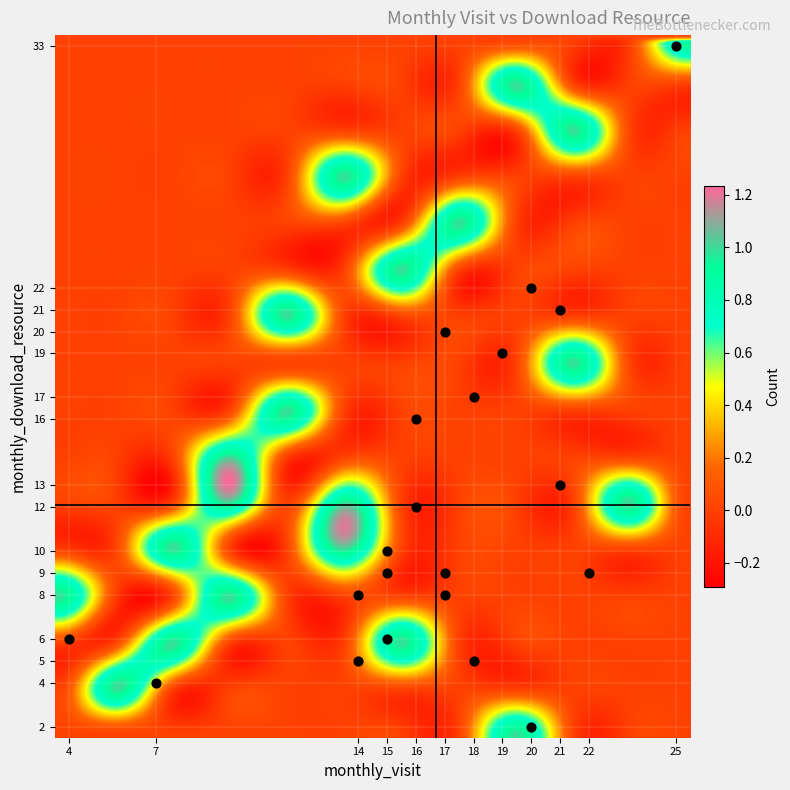

What is the range of Y values (max minus min)?

31